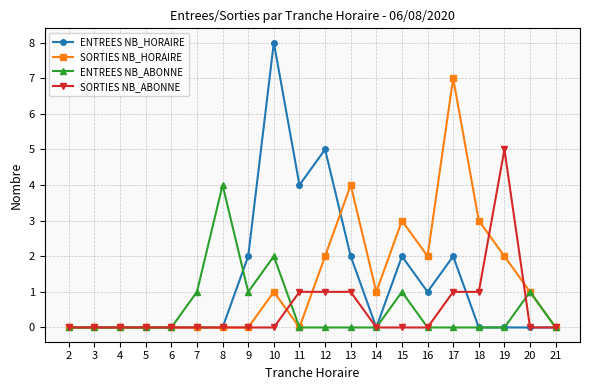

What is the difference between the highest and lowest values at 17?

7